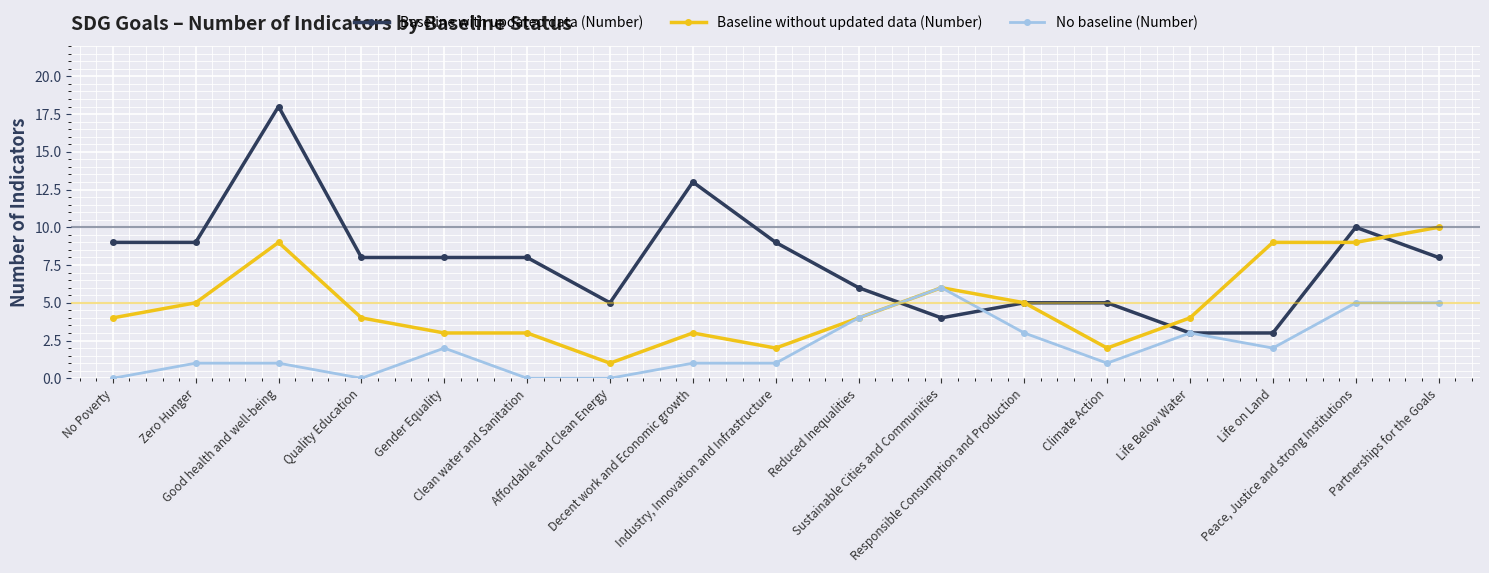

Reading left to right, transcribe all the data shown in this chart.

Baseline with updated data (Number): No Poverty=9	Zero Hunger=9	Good health and well-being=18	Quality Education=8	Gender Equality=8	Clean water and Sanitation=8	Affordable and Clean Energy=5	Decent work and Economic growth=13	Industry, Innovation and Infrastructure=9	Reduced Inequalities=6	Sustainable Cities and Communities=4	Responsible Consumption and Production=5	Climate Action=5	Life Below Water=3	Life on Land=3	Peace, Justice and strong Institutions=10	Partnerships for the Goals=8
Baseline without updated data (Number): No Poverty=4	Zero Hunger=5	Good health and well-being=9	Quality Education=4	Gender Equality=3	Clean water and Sanitation=3	Affordable and Clean Energy=1	Decent work and Economic growth=3	Industry, Innovation and Infrastructure=2	Reduced Inequalities=4	Sustainable Cities and Communities=6	Responsible Consumption and Production=5	Climate Action=2	Life Below Water=4	Life on Land=9	Peace, Justice and strong Institutions=9	Partnerships for the Goals=10
No baseline (Number): No Poverty=0	Zero Hunger=1	Good health and well-being=1	Quality Education=0	Gender Equality=2	Clean water and Sanitation=0	Affordable and Clean Energy=0	Decent work and Economic growth=1	Industry, Innovation and Infrastructure=1	Reduced Inequalities=4	Sustainable Cities and Communities=6	Responsible Consumption and Production=3	Climate Action=1	Life Below Water=3	Life on Land=2	Peace, Justice and strong Institutions=5	Partnerships for the Goals=5